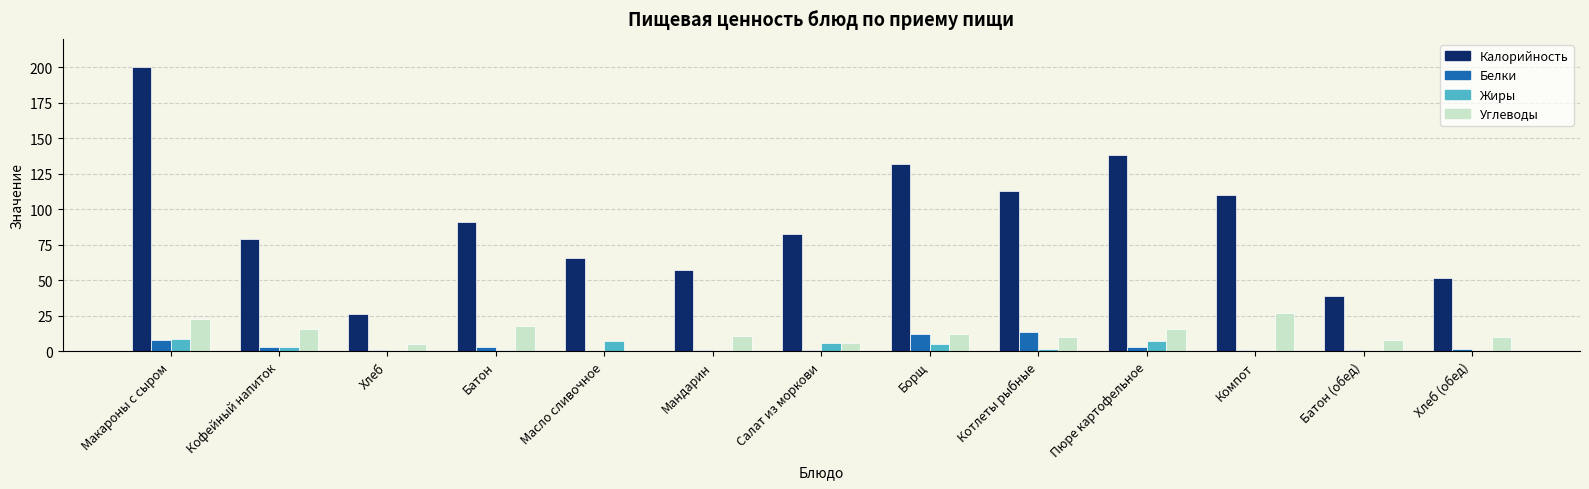

Between Кофейный напиток and Борщ, which series saw the biggest shift?

Калорийность